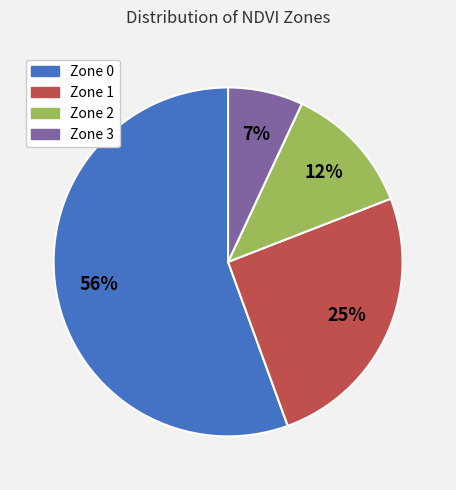

To the nearest percent, what is the difference between the largest and smallest slice percentages?

49%